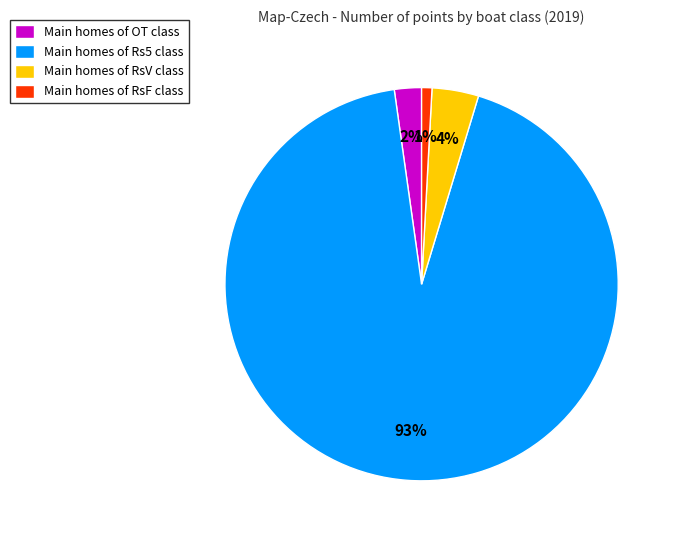

Do Main homes of Rs5 class and Main homes of OT class together represent more than half of the pie?

Yes